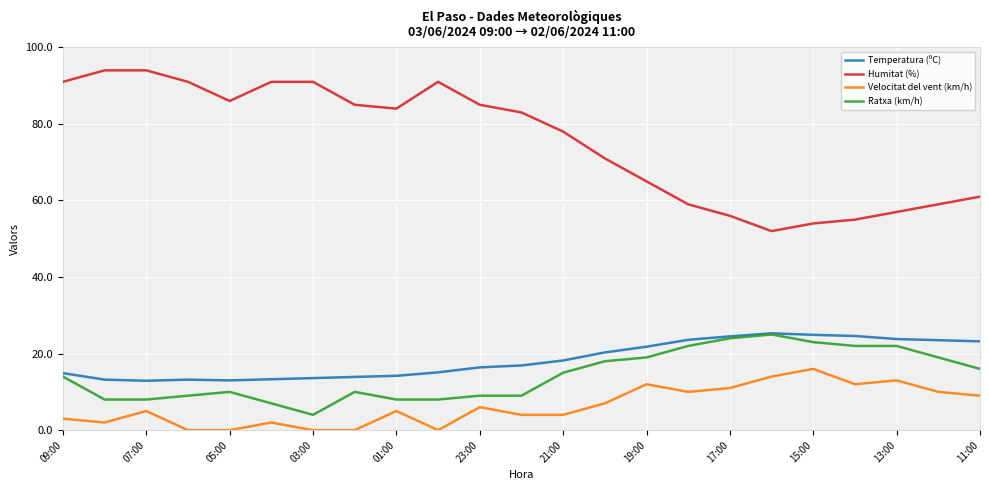

True or false: Temperatura (ºC) and Velocitat del vent (km/h) intersect in this chart.

False